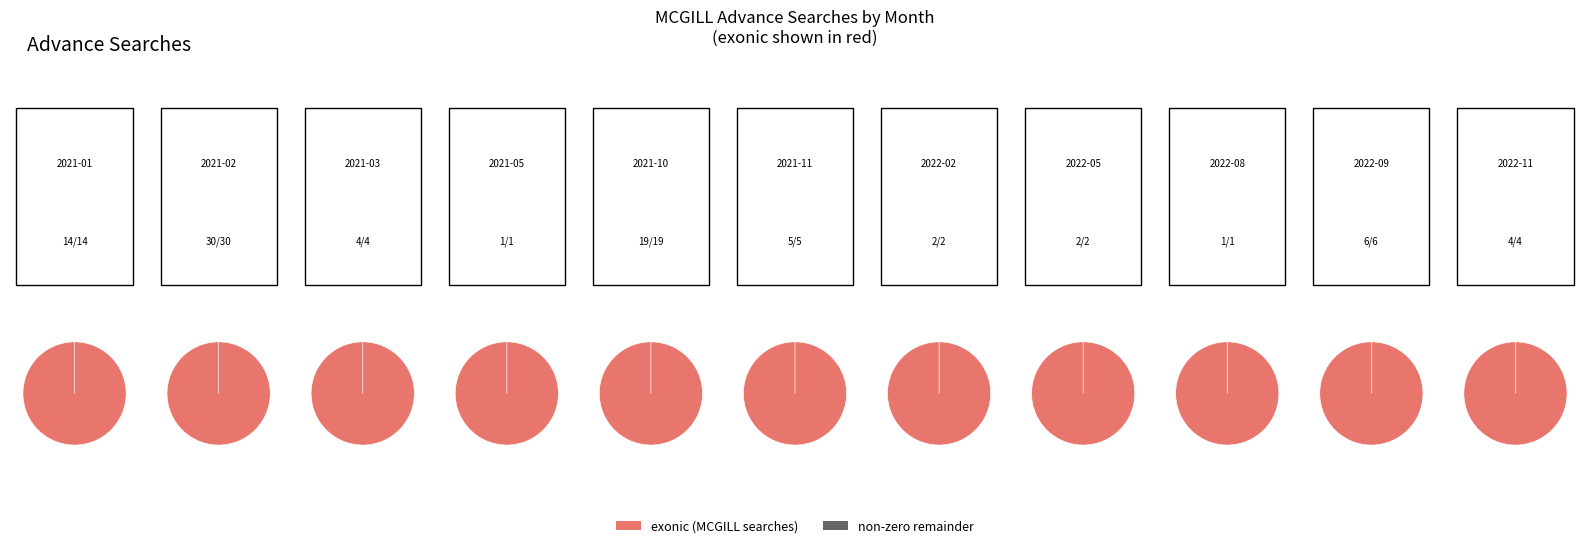

Which slice is the largest?

2021-02